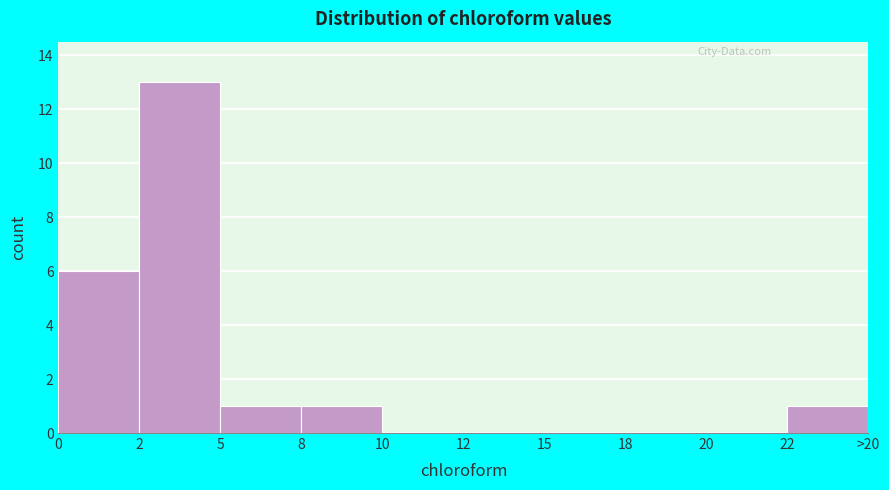

Reading left to right, transcribe all the data shown in this chart.

0=6	2=13	5=1	8=1	10=0	12=0	15=0	18=0	20=0	22=1